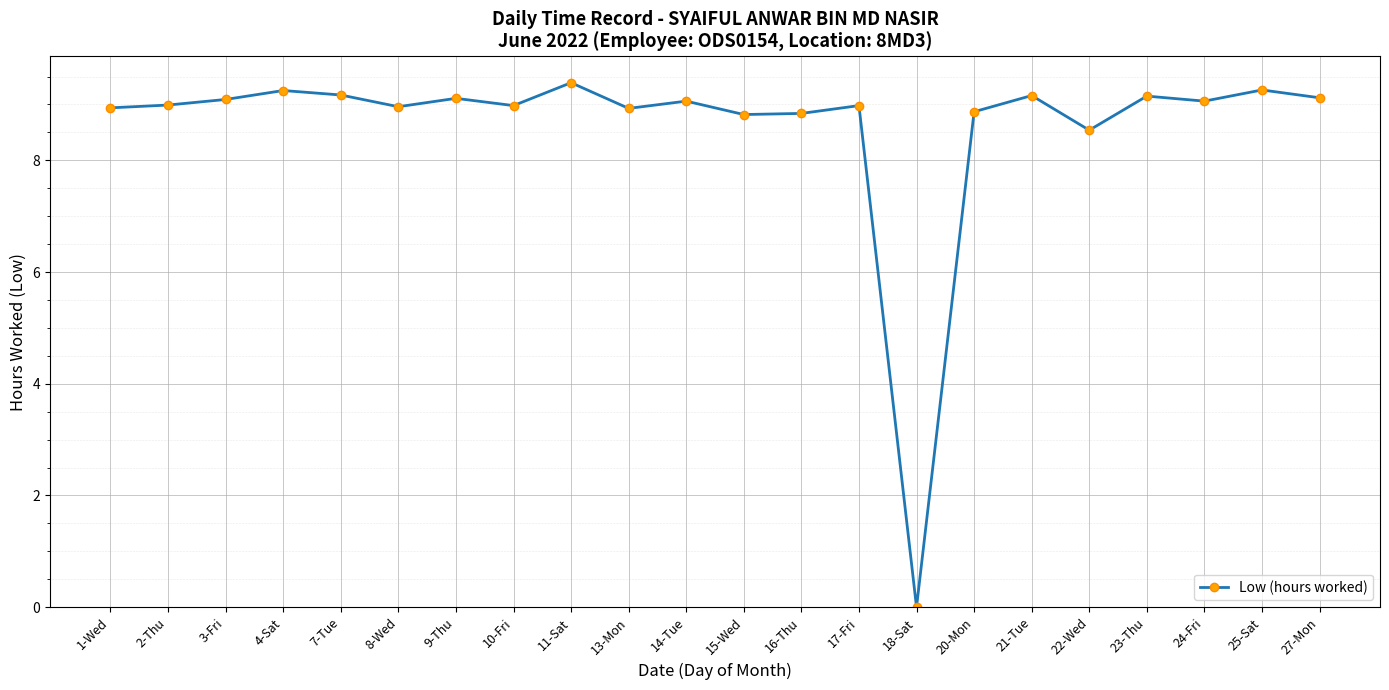

Does the chart display data point markers on the line(s)?

Yes